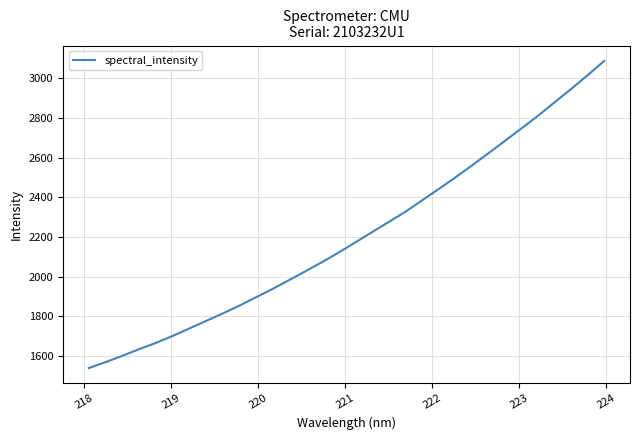

How many values exceed 2171?

16